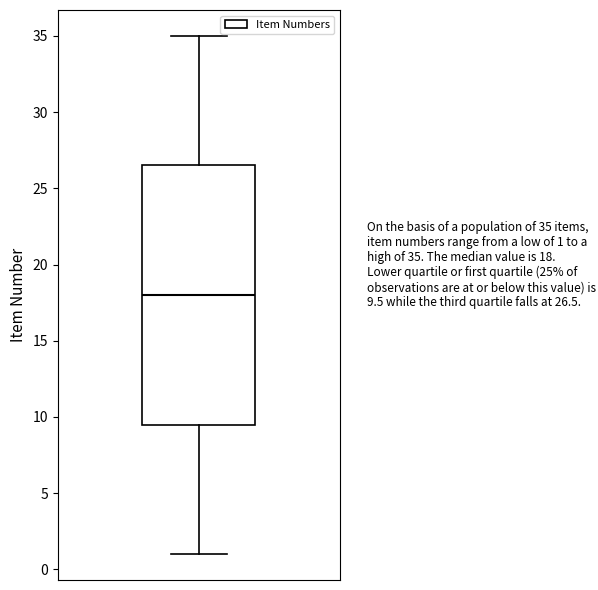

Where is the upper edge of the box on the y-axis? The values are not printed on the chart, so give them approximately, as read against the axis.

26.5